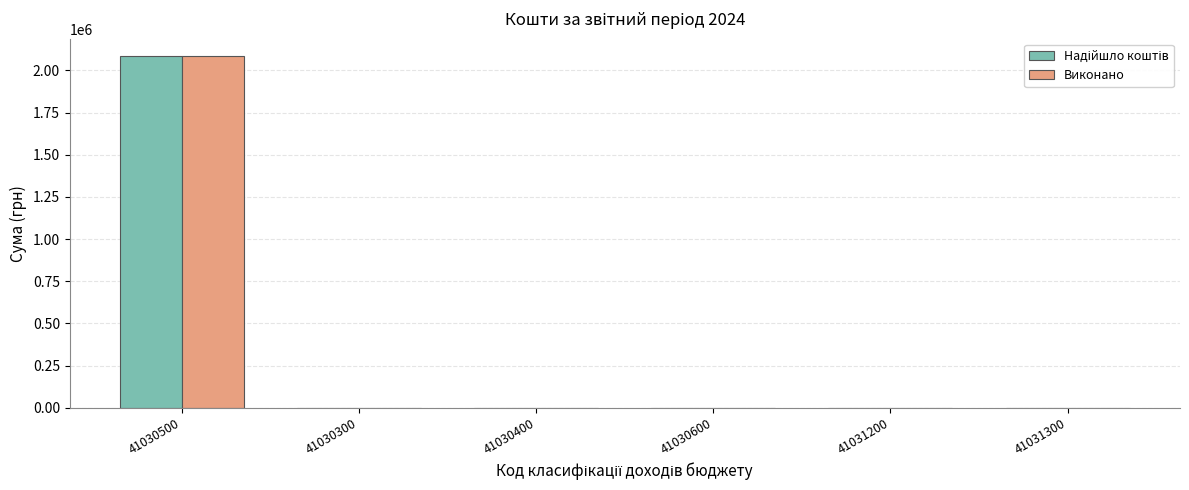

Is it true that Виконано equals 691655.9 at 41030500?

False